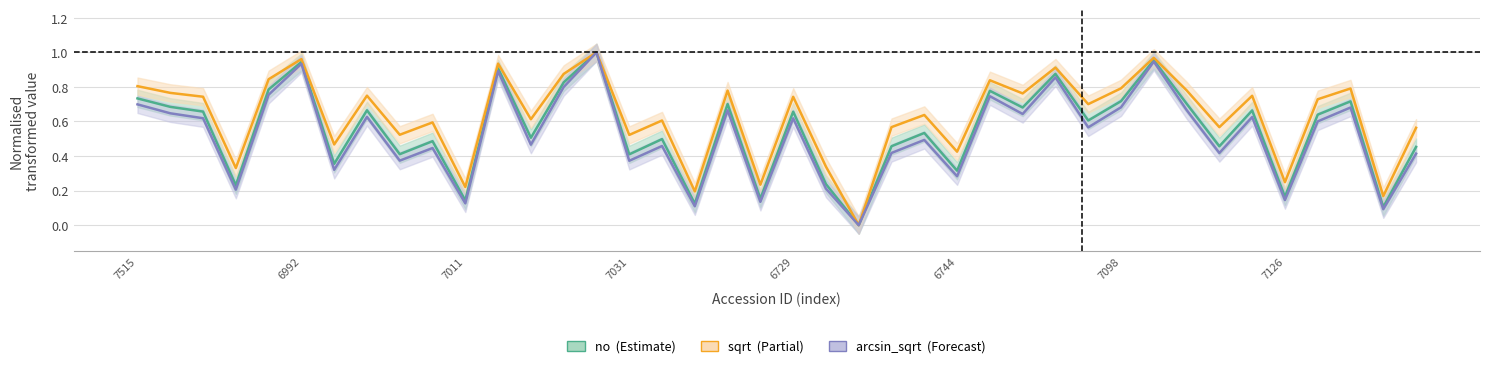

What is the label of the 34th point from the left?

33